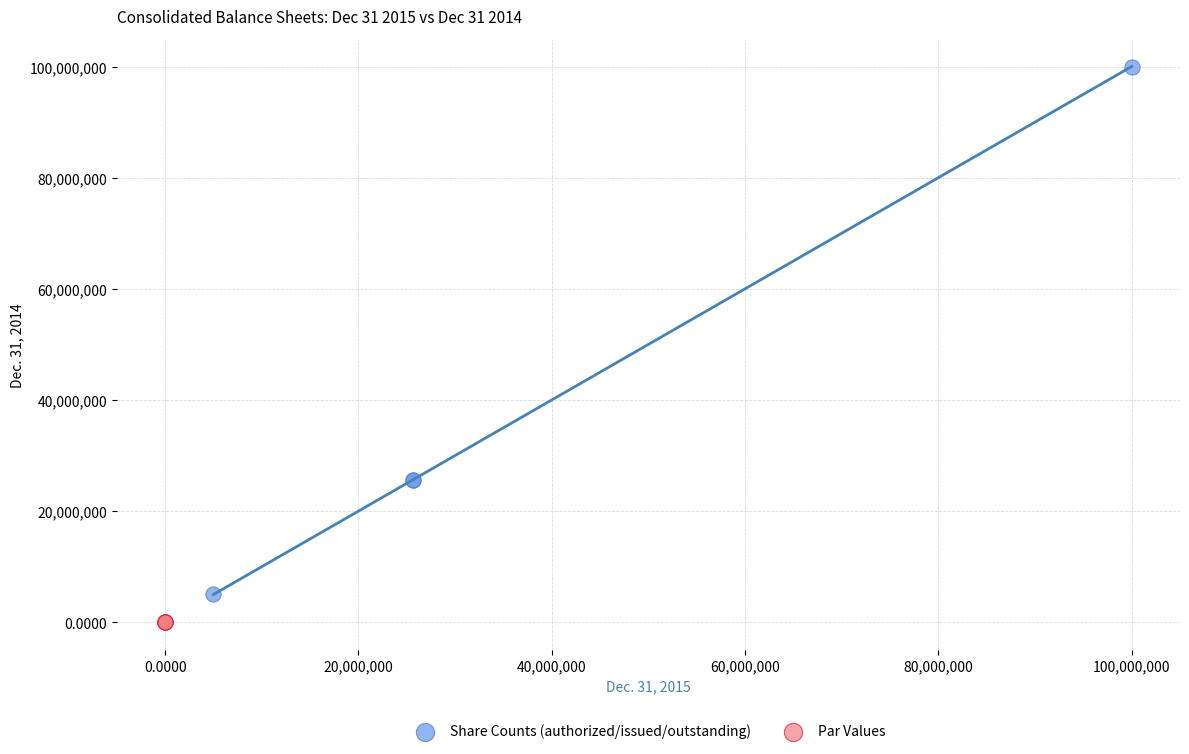

What are all the series names shown in the legend?

Share Counts (authorized/issued/outstanding), Par Values